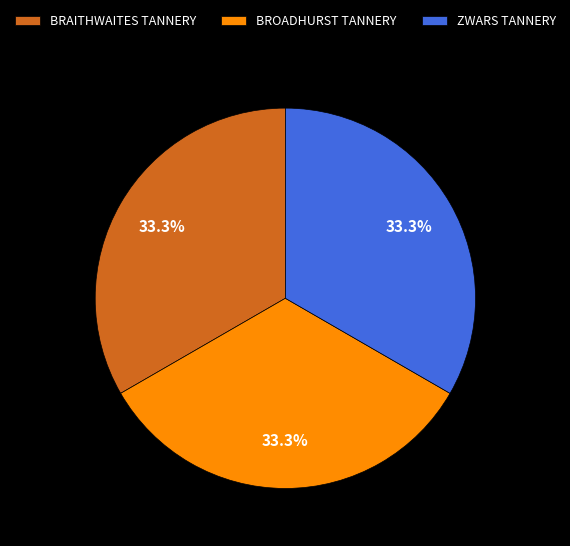

Combined, do BRAITHWAITES TANNERY and BROADHURST TANNERY account for over 50%?

Yes